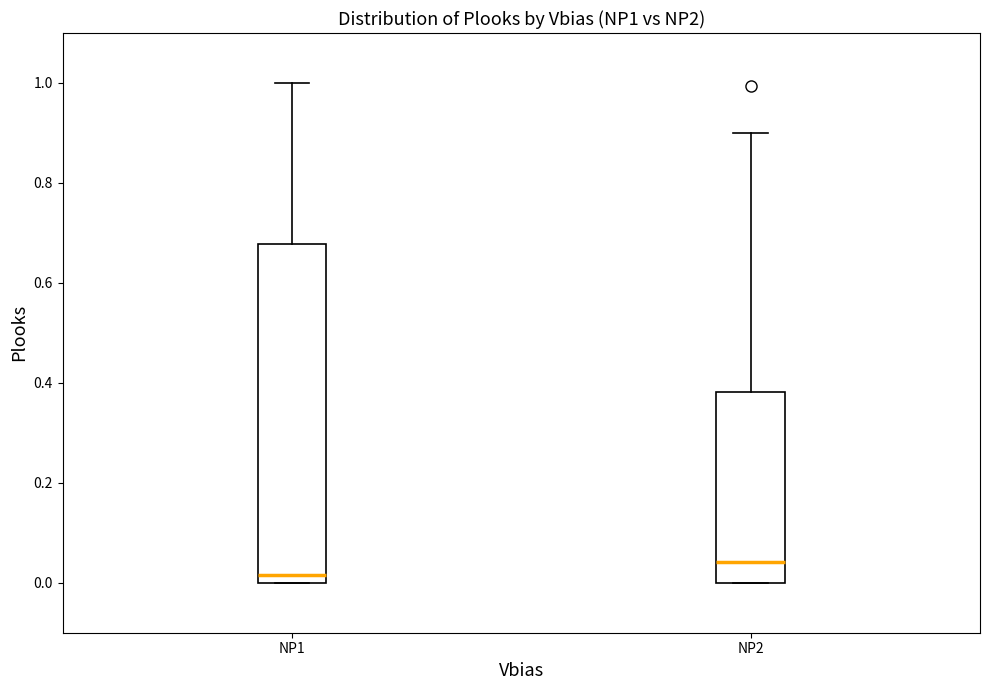

Reading left to right, transcribe this box plot: for each box, give where its median line is, the range the box spans, and where its two whiskers end, as read against the y-axis. The values are not printed on the chart, so give them approximately, as read against the axis.

NP1: median 0.02, box 0.00 to 0.68, whiskers 0.00 to 1.00
NP2: median 0.04, box 0.00 to 0.38, whiskers 0.00 to 0.90